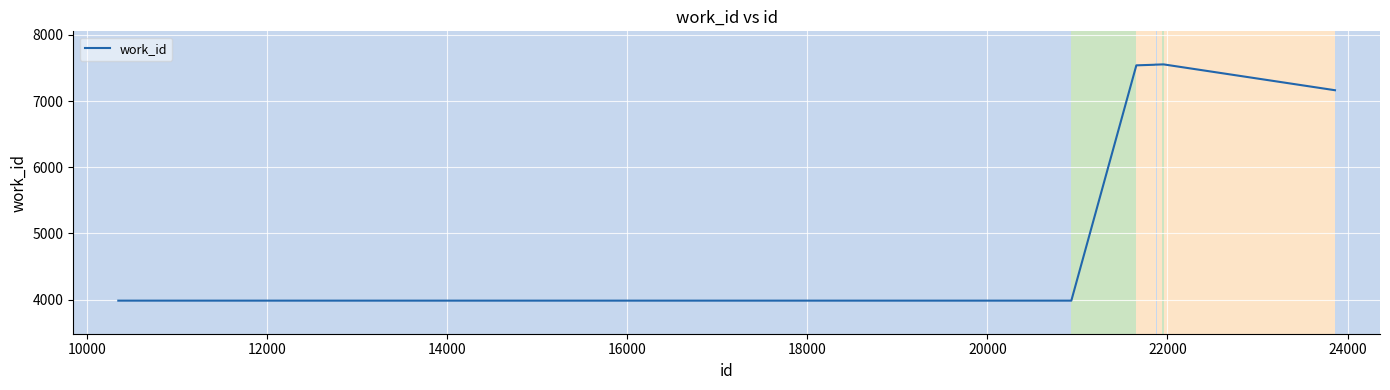

What is the smallest value displayed?

3983